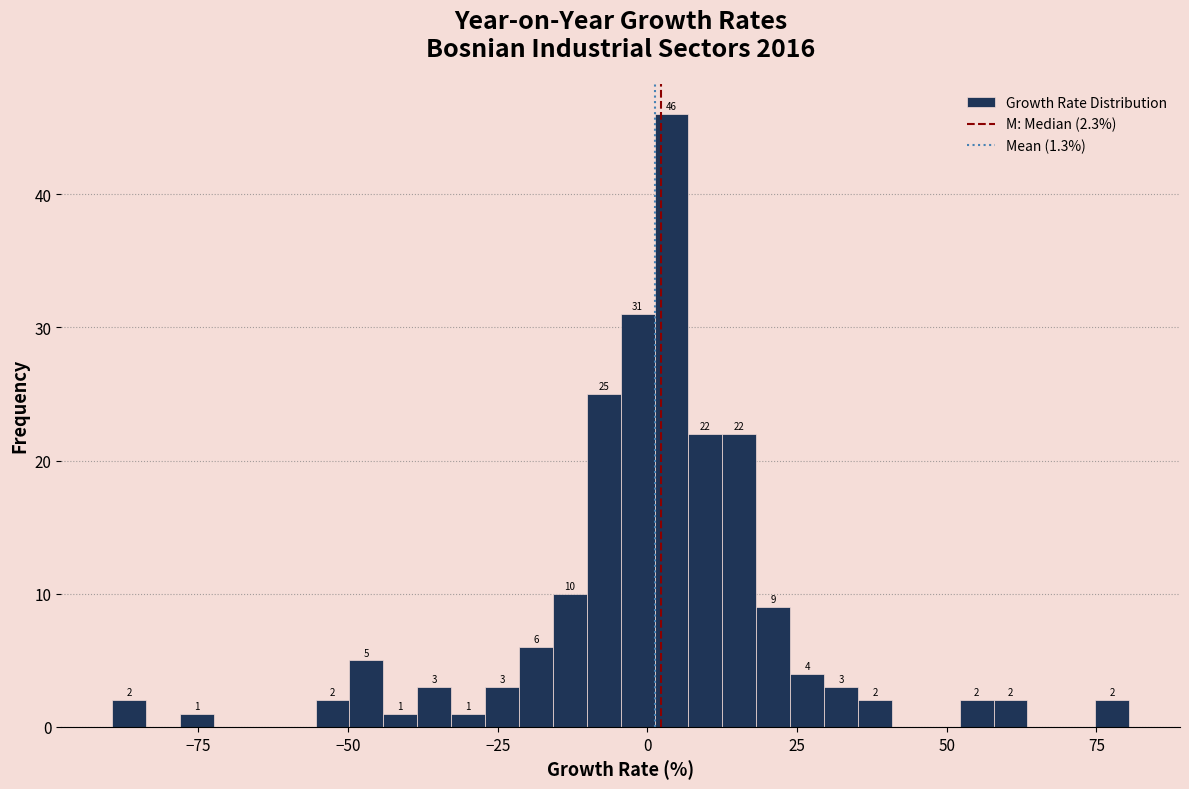

Read against the x-axis, roughly where is the centre of the tallest bar?

5